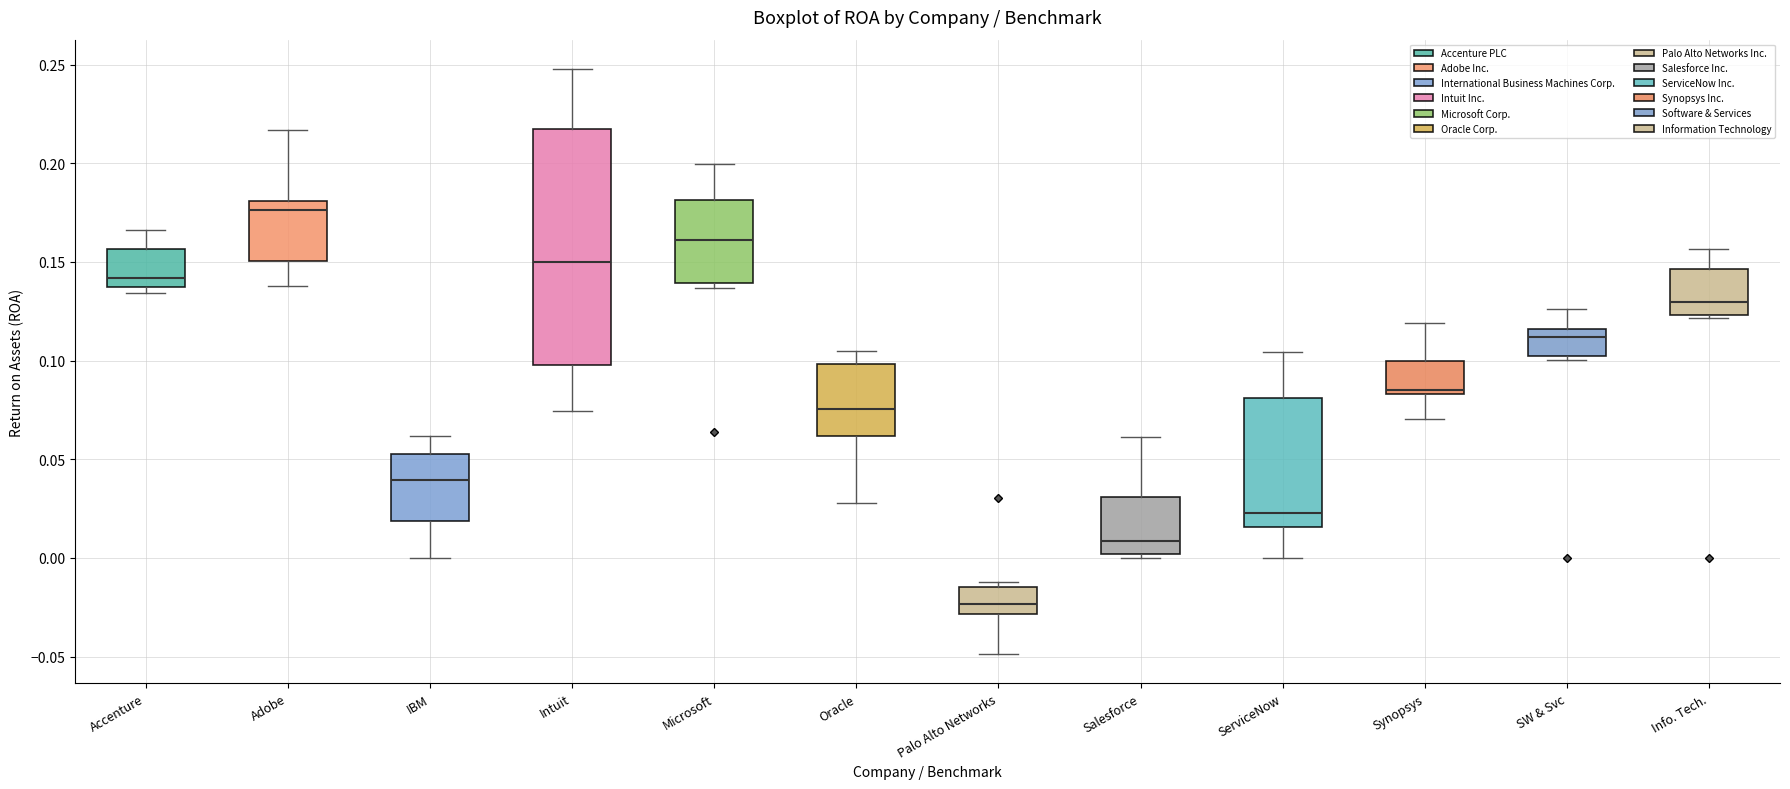

Reading left to right, transcribe this box plot: for each box, give where its median line is, the range the box spans, and where its two whiskers end, as read against the y-axis. The values are not printed on the chart, so give them approximately, as read against the axis.

Accenture: median 0.140, box 0.135 to 0.155, whiskers 0.135 (just below the box's lower edge) to 0.165
Adobe: median 0.175, box 0.150 to 0.180, whiskers 0.140 to 0.215
IBM: median 0.040, box 0.020 to 0.055, whiskers 0.000 to 0.060
Intuit: median 0.150, box 0.100 to 0.215, whiskers 0.075 to 0.250
Microsoft: median 0.160, box 0.140 to 0.180, whiskers 0.135 to 0.200
Oracle: median 0.075, box 0.060 to 0.100, whiskers 0.030 to 0.105
Palo Alto Networks: median -0.025, box -0.030 to -0.015, whiskers -0.050 to -0.010
Salesforce: median 0.010, box 0.000 to 0.030, whiskers 0.000 (just below the box's lower edge) to 0.060
ServiceNow: median 0.025, box 0.015 to 0.080, whiskers 0.000 to 0.105
Synopsys: median 0.085 (just above the box's lower edge), box 0.085 to 0.100, whiskers 0.070 to 0.120
SW & Svc: median 0.110, box 0.100 to 0.115, whiskers 0.100 (just below the box's lower edge) to 0.125
Info. Tech.: median 0.130, box 0.125 to 0.145, whiskers 0.120 to 0.155